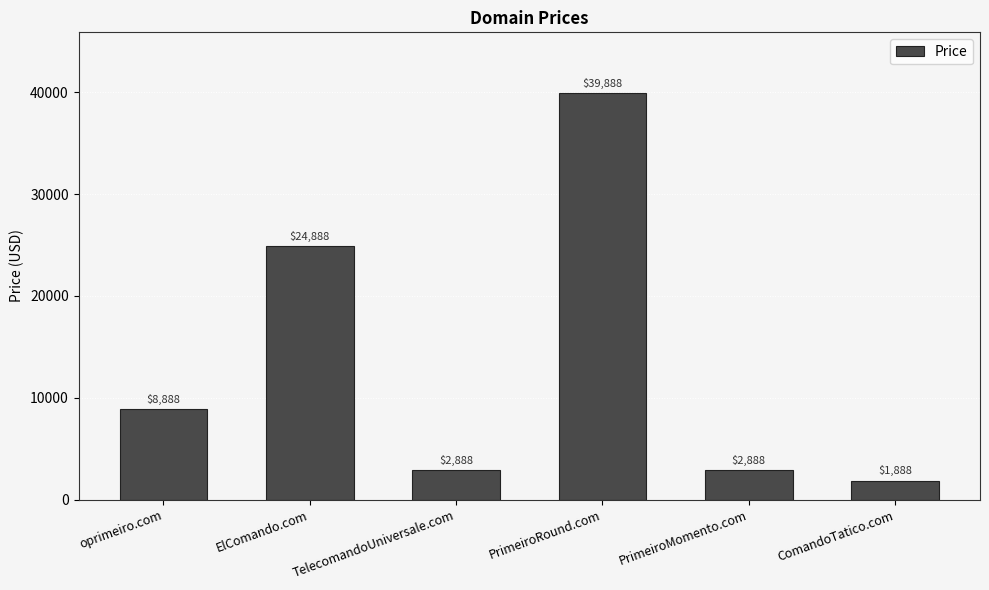

Reading left to right, what are all the values shown in this chart?

oprimeiro.com=8888	ElComando.com=24888	TelecomandoUniversale.com=2888	PrimeiroRound.com=39888	PrimeiroMomento.com=2888	ComandoTatico.com=1888